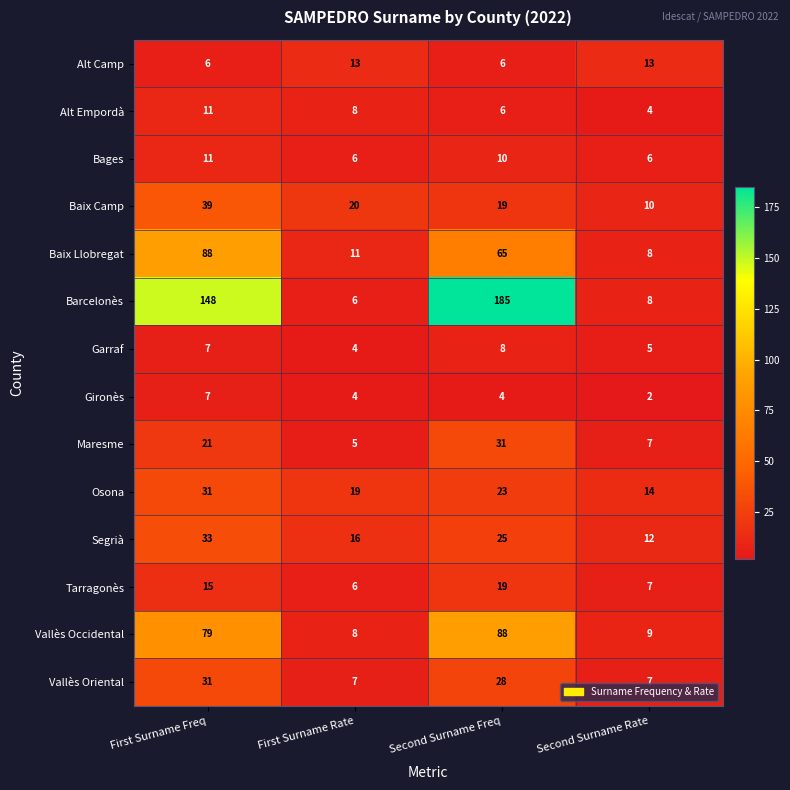

What is the total value across all series at Second Surname Rate?

112